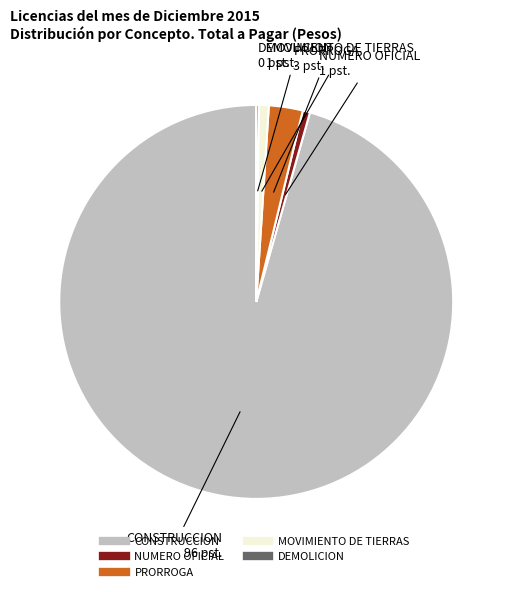

Which category accounts for the majority?

CONSTRUCCION